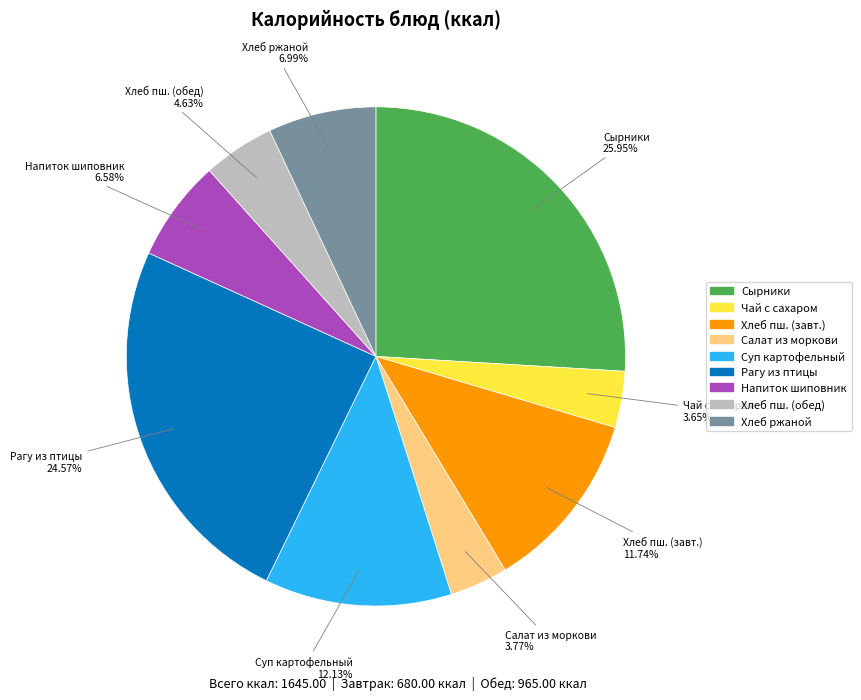

Does any single category account for the majority?

No